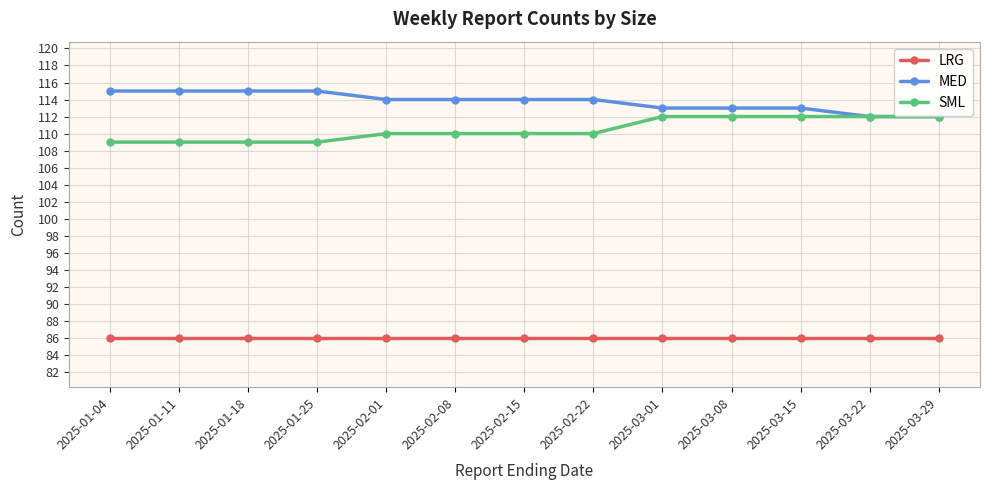

How many categories are shown in the chart?

13